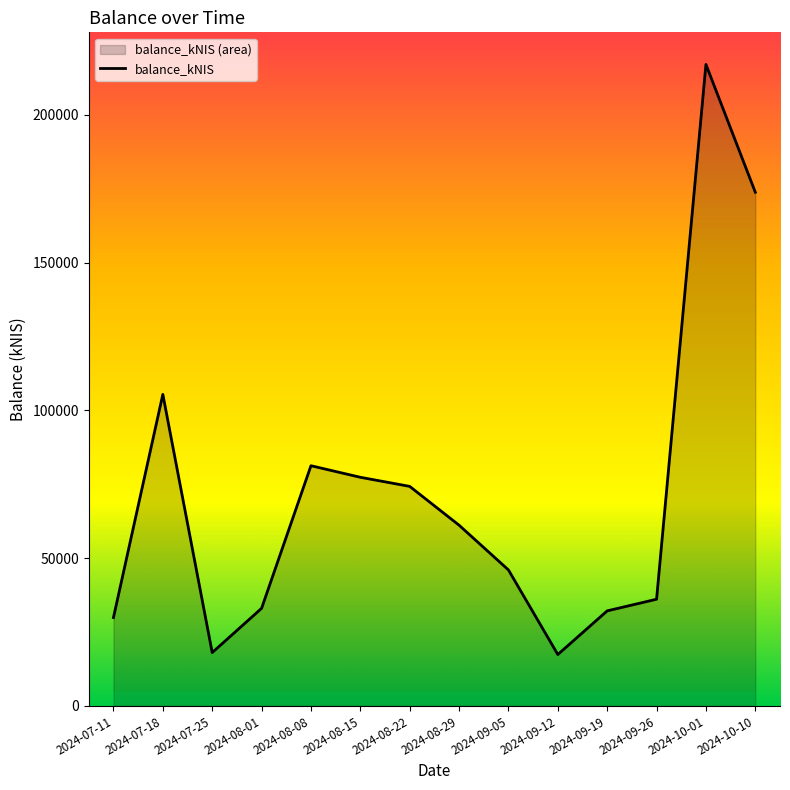

Rank the categories by value from lowest to highest.

2024-09-12, 2024-07-25, 2024-07-11, 2024-09-19, 2024-08-01, 2024-09-26, 2024-09-05, 2024-08-29, 2024-08-22, 2024-08-15, 2024-08-08, 2024-07-18, 2024-10-10, 2024-10-01